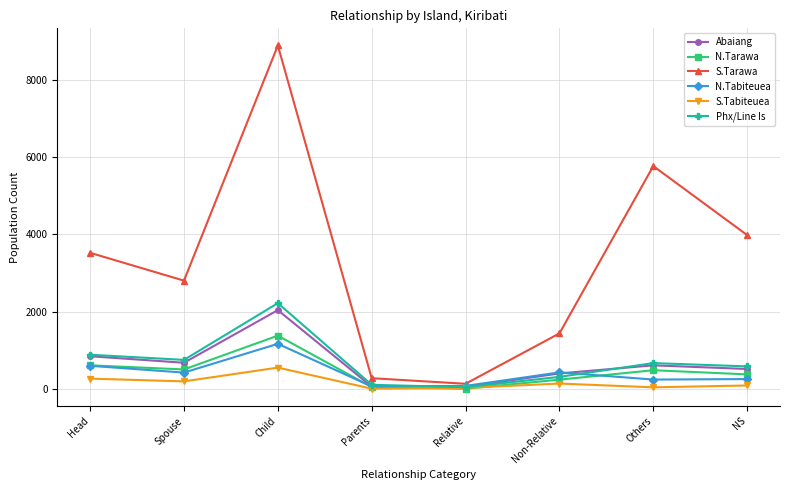

Is the value of N.Tabiteuea at Relative greater than the value of Phx/Line Is at Non-Relative?

No